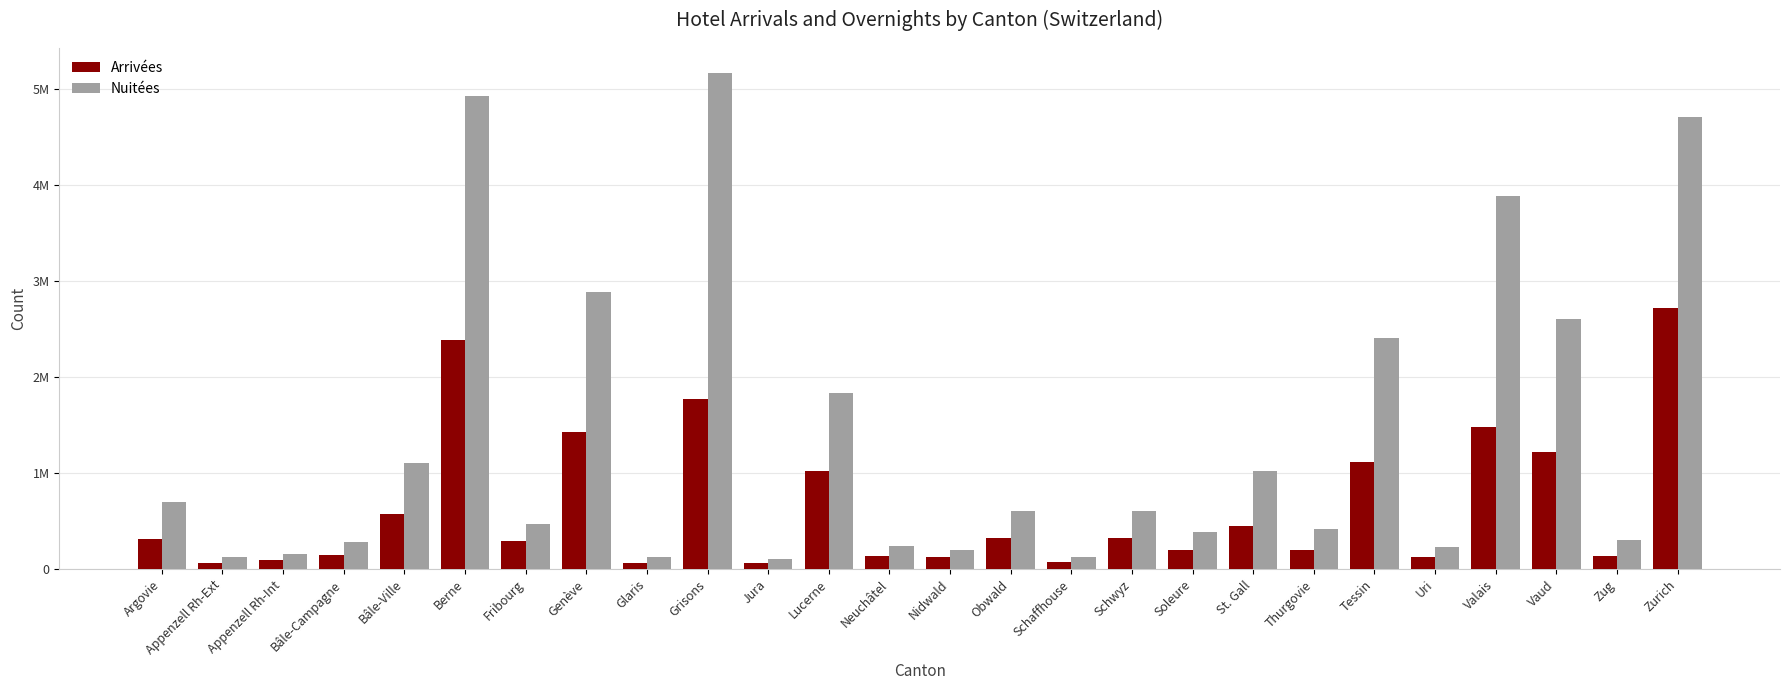

What is the spread (max minus min) of values at Genève?

1454898